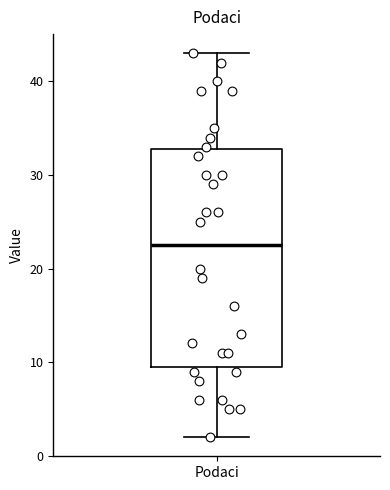

Read this box plot against the y-axis: the position of the median line, the range covered by the box, and the ends of both whiskers. The values are not printed on the chart, so give them approximately, as read against the axis.

median 23, box 10 to 33, whiskers 2 to 43